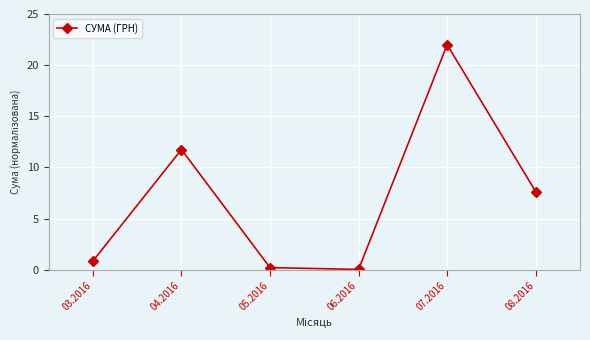

Is it true that the value at 08.2016 is 2.1?

False